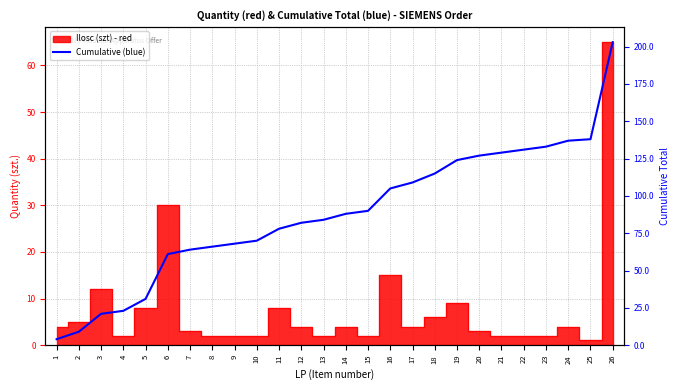

What is the difference between the values at 4 and 1?

19